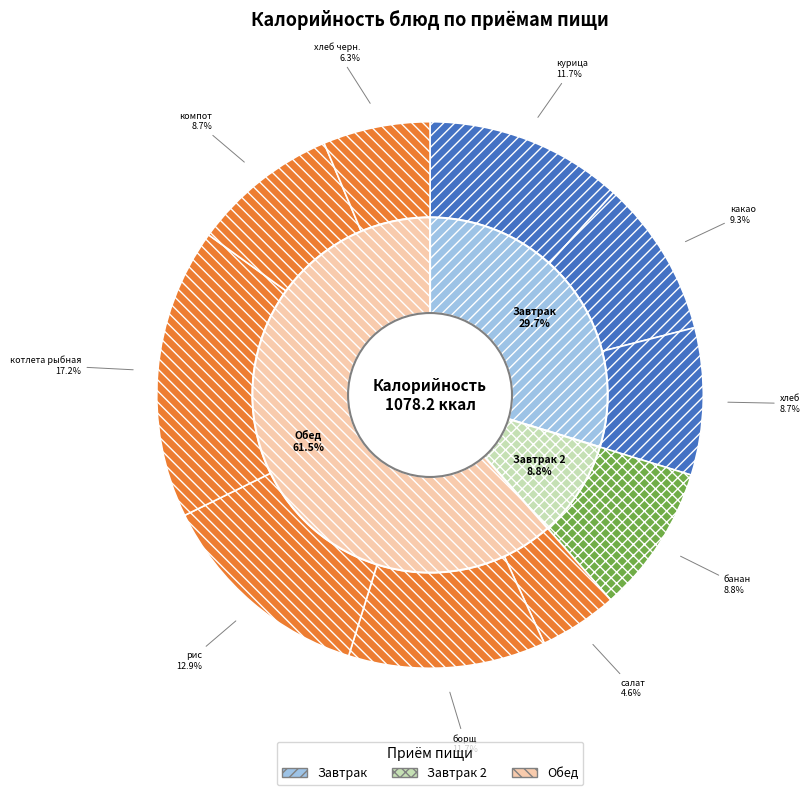

To the nearest percent, what is the average slice percentage?

10%